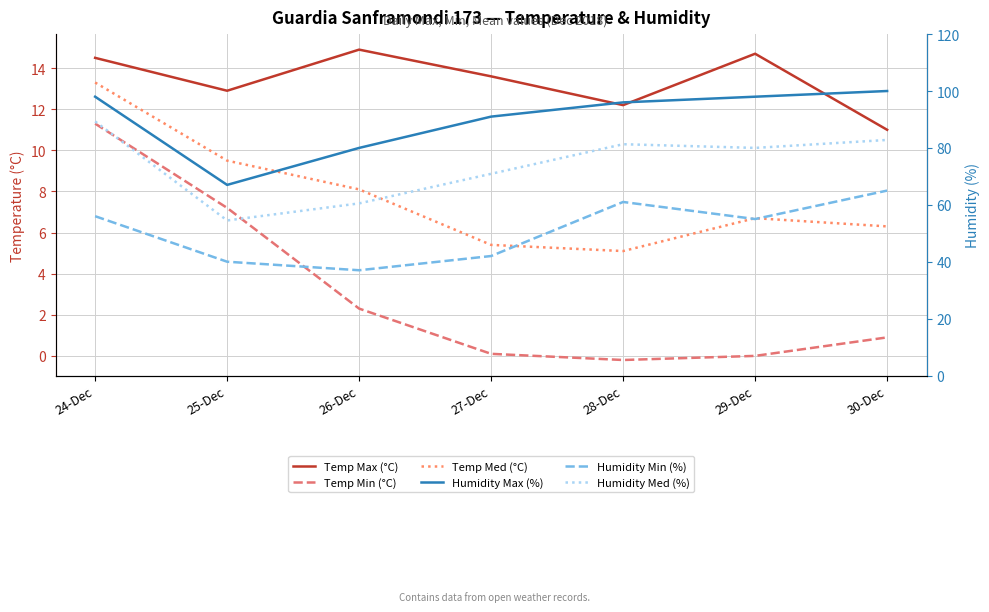

How many categories are shown in the chart?

7